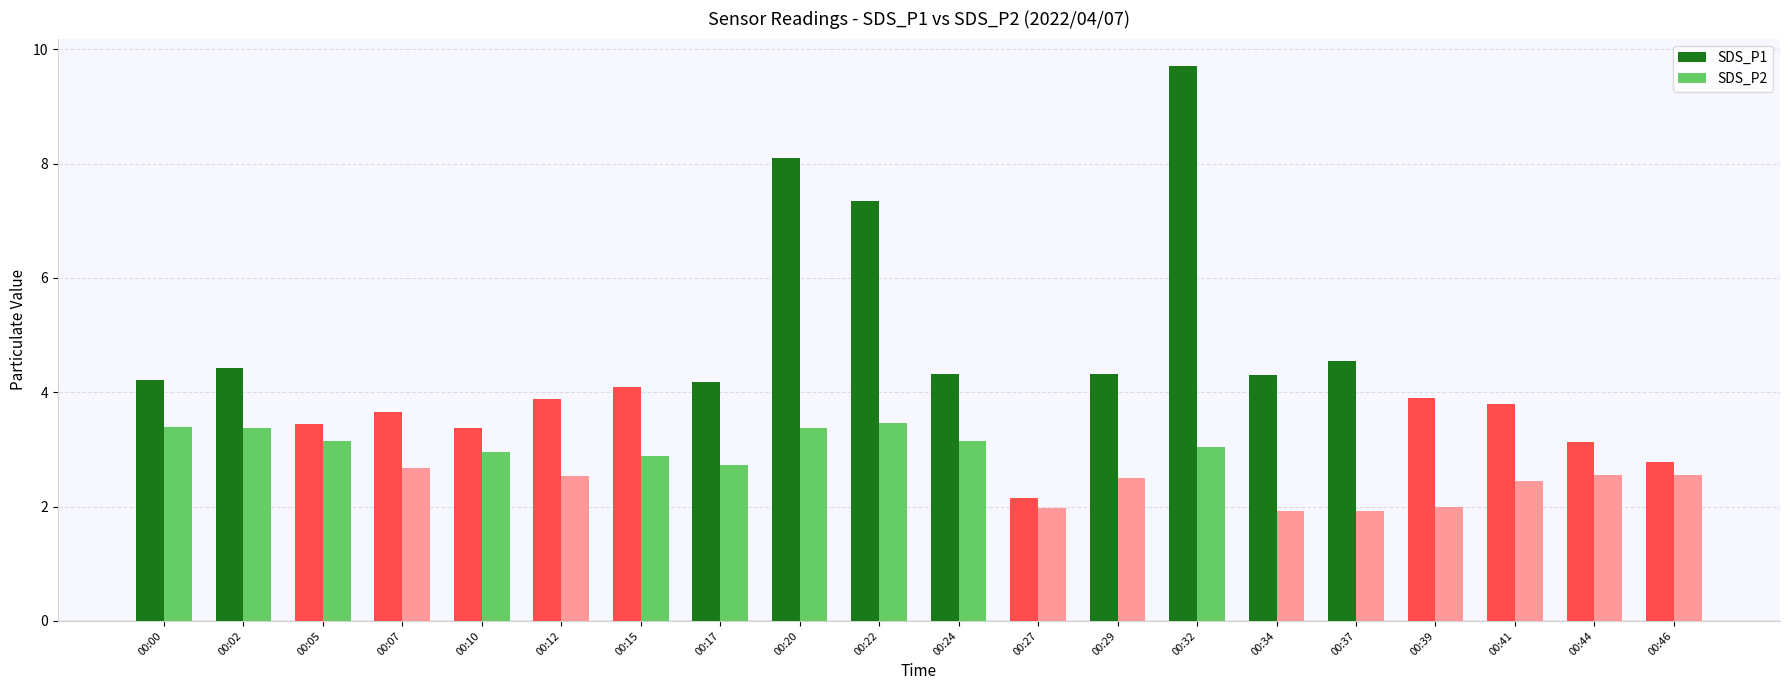

At how many categories does at least one series exceed 8?

2